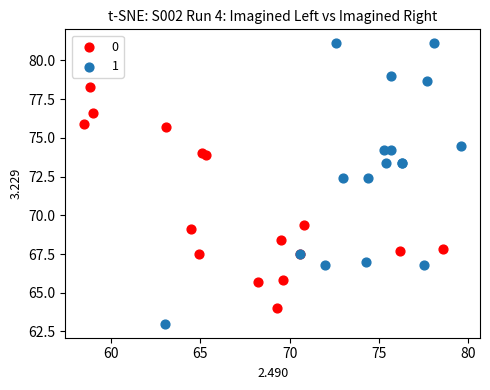

What are all the series names shown in the legend?

0, 1